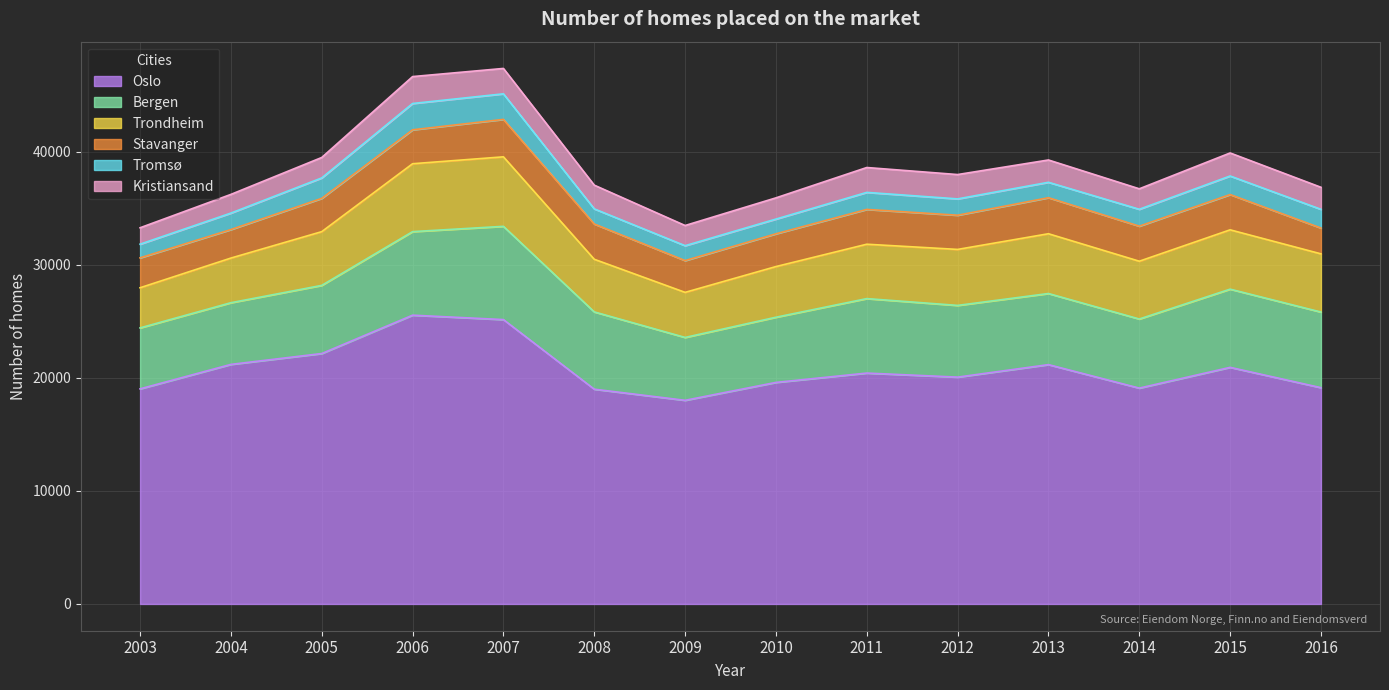

What is the value of the Trondheim point at the 11th from the left?

5288